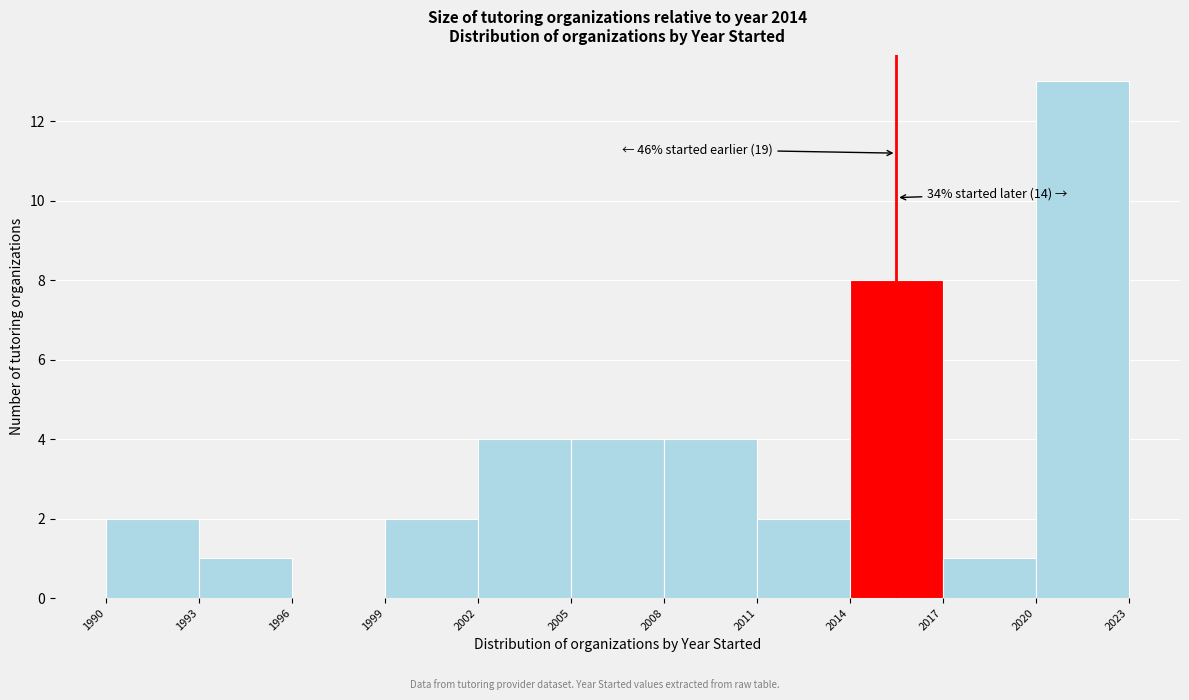

Which range on the x-axis has the tallest bar?

2020 to 2023